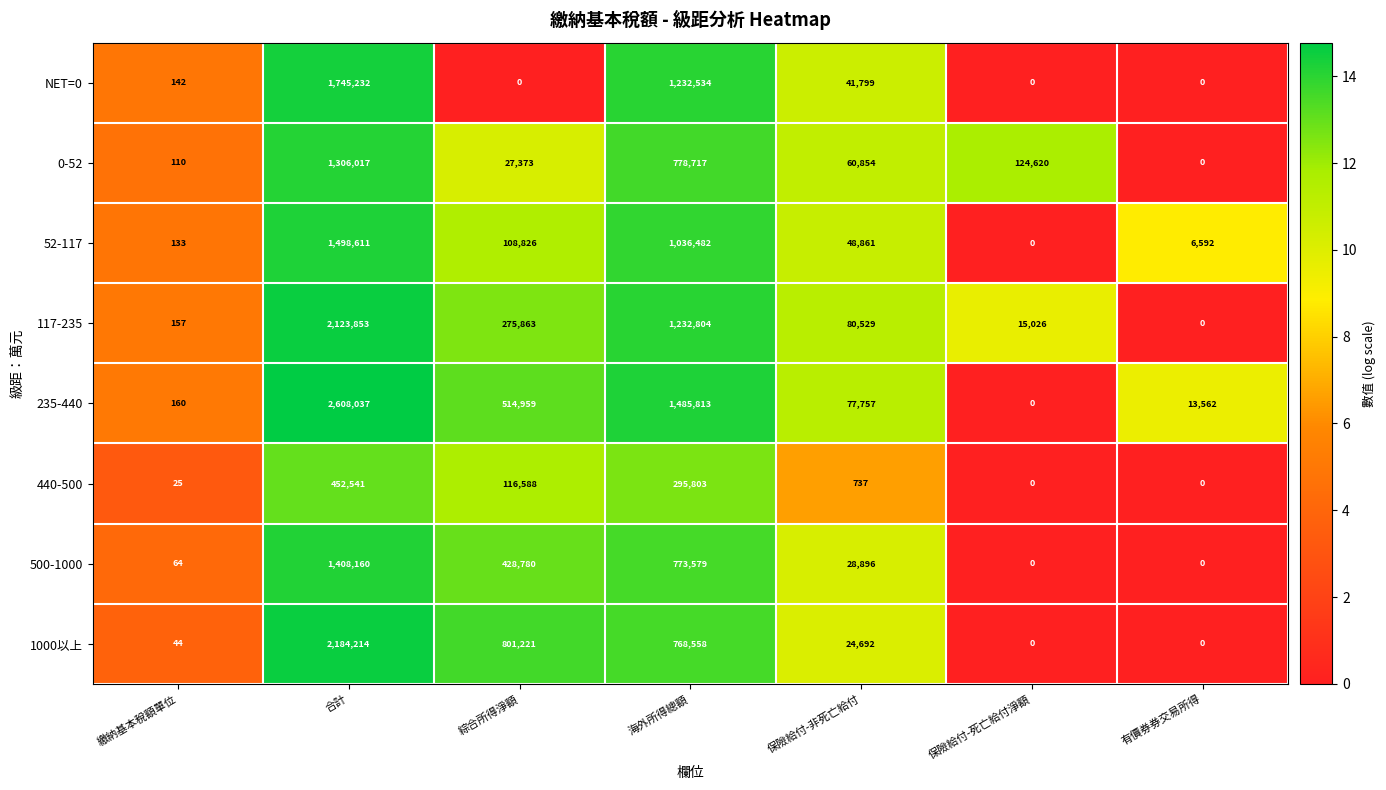

What is the maximum value shown in the chart?

2608037